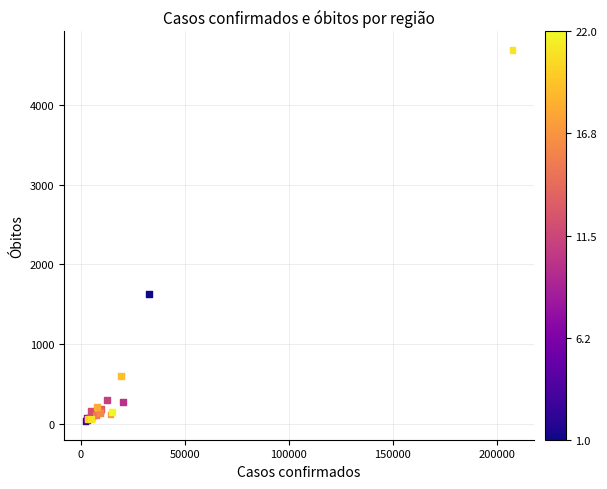

What Y value in the scatter plot is closest to 2363?

1629